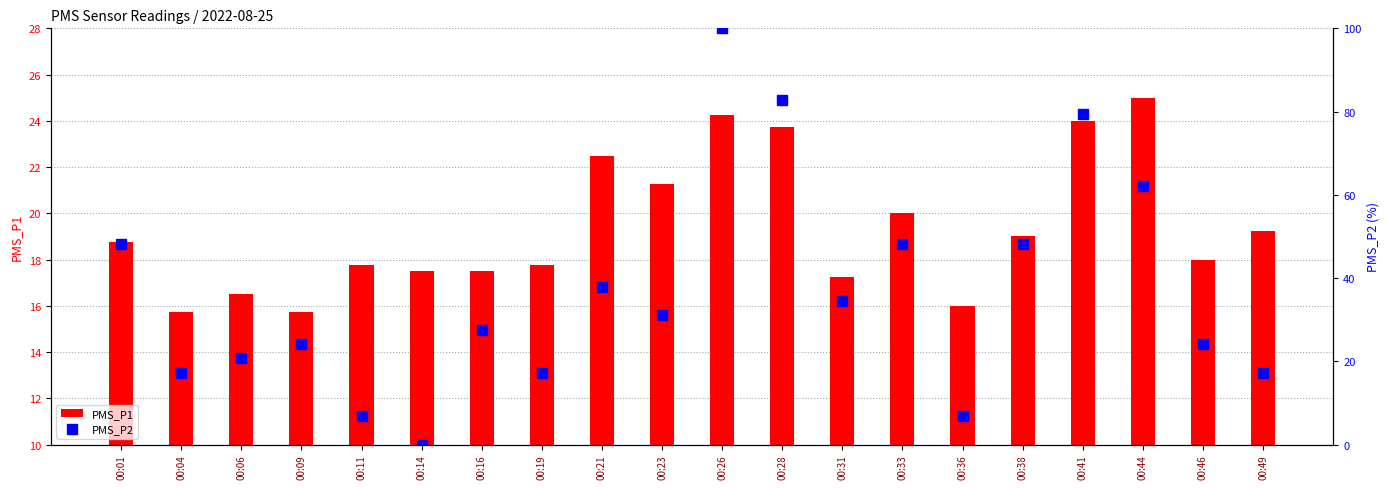

Which has a higher value, 00:16 or 00:09?

00:16